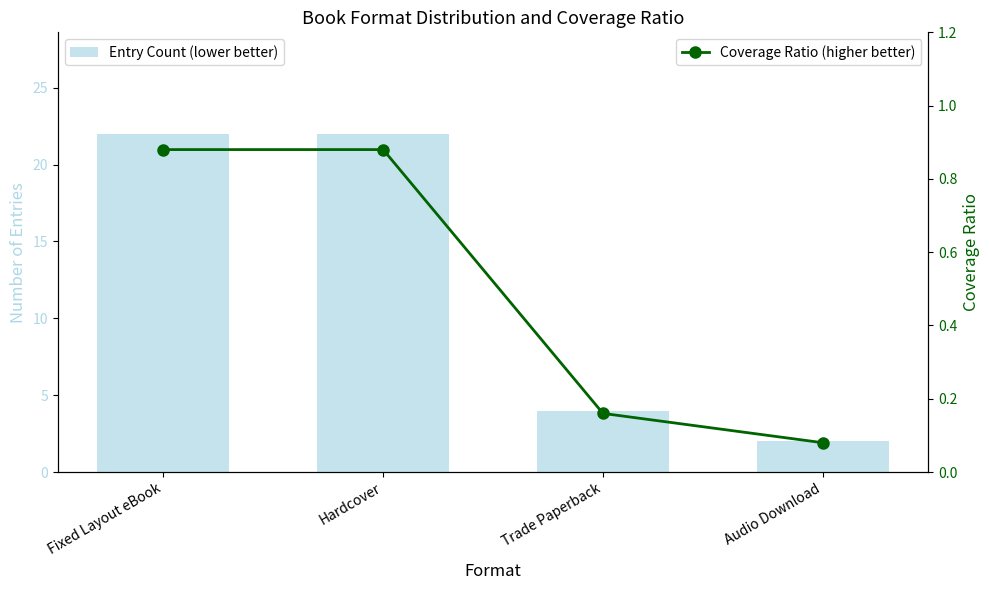

Reading right to left, transcribe all the data shown in this chart.

Entry Count (lower better): Audio Download=2.0	Trade Paperback=4.0	Hardcover=22.0	Fixed Layout eBook=22.0
Coverage Ratio (higher better): Audio Download=0.1	Trade Paperback=0.2	Hardcover=0.9	Fixed Layout eBook=0.9